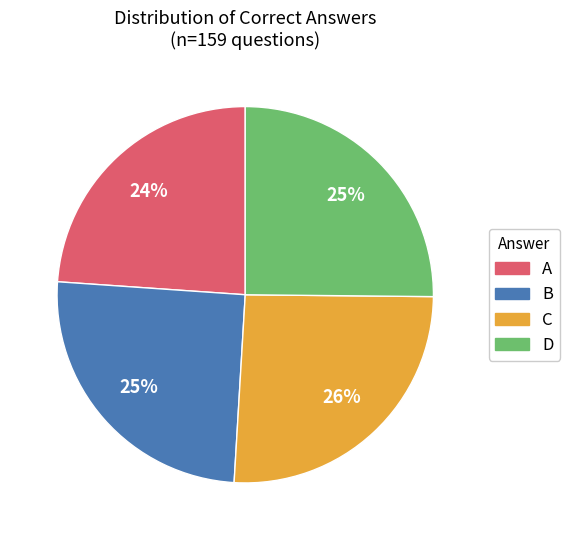

Approximately how many times larger is the value at C compared to A?

1.1